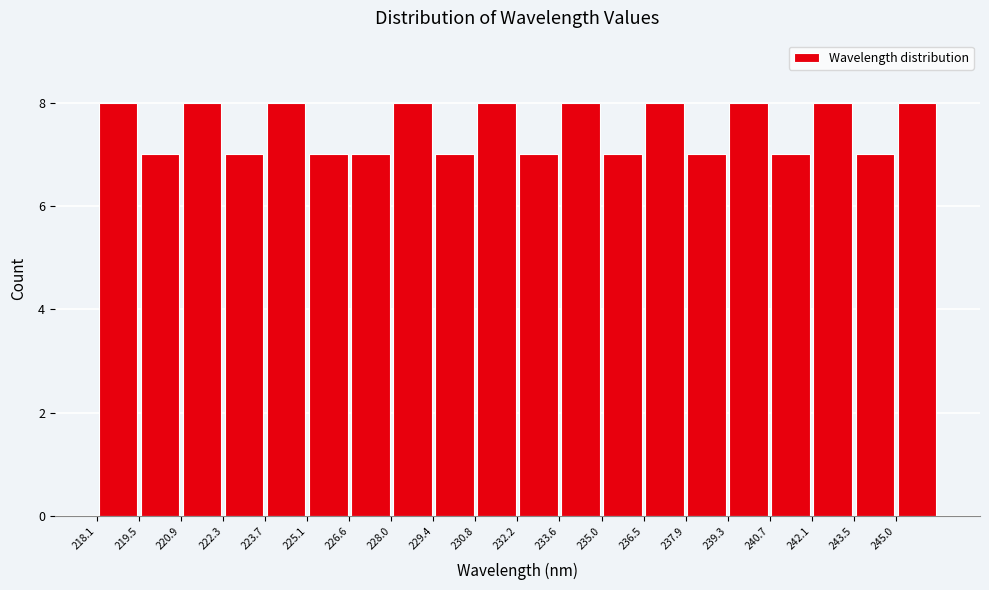

Reading left to right, transcribe this chart: for each bar, give the range it covers on the x-axis and its height. Neither the bar edges nor the heights are printed on the chart, so give them approximately, as read against the axes.

218.0 to 219.4: 8
219.4 to 220.8: 7
220.8 to 222.4: 8
222.4 to 223.8: 7
223.8 to 225.2: 8
225.2 to 226.6: 7
226.6 to 228.0: 7
228.0 to 229.4: 8
229.4 to 230.8: 7
230.8 to 232.2: 8
232.2 to 233.6: 7
233.6 to 235.0: 8
235.0 to 236.4: 7
236.4 to 237.8: 8
237.8 to 239.2: 7
239.2 to 240.8: 8
240.8 to 242.2: 7
242.2 to 243.6: 8
243.6 to 245.0: 7
245.0 to 246.4: 8